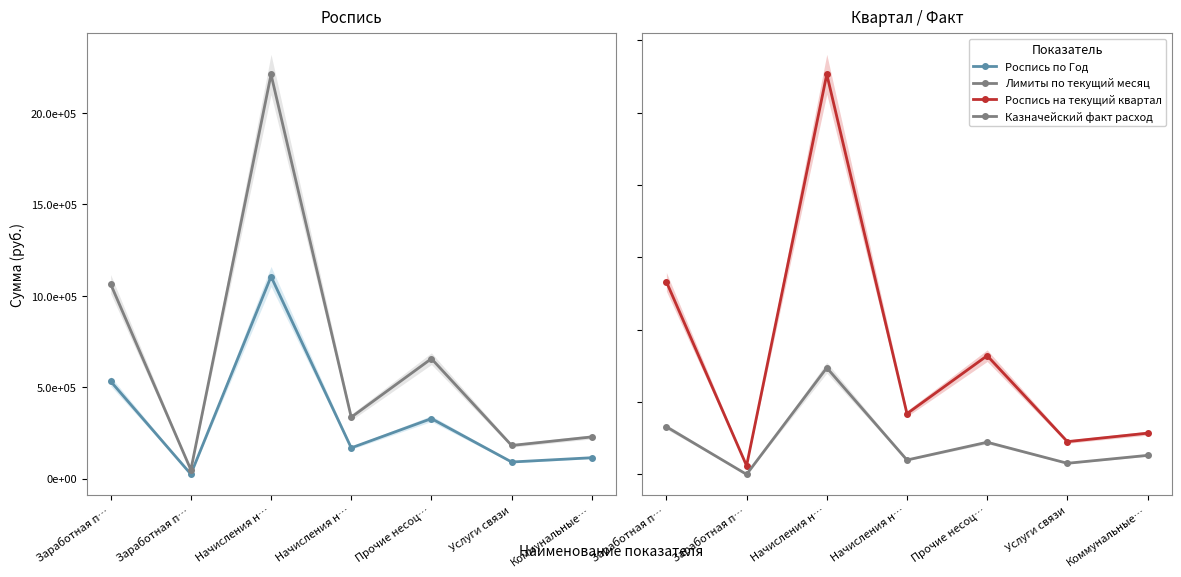

What is the value of the Роспись на текущий квартал point at the 6th from the left?

90500.0